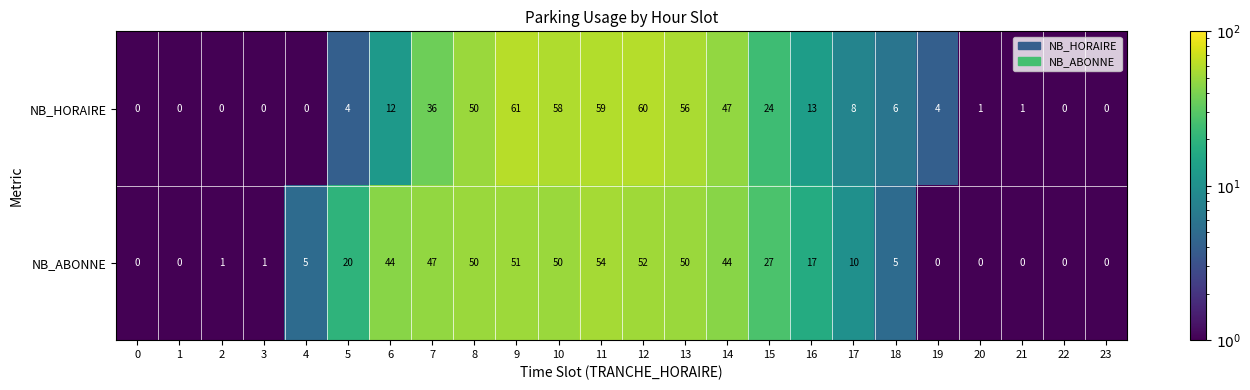

At which label is NB_ABONNE closest to 27?

15